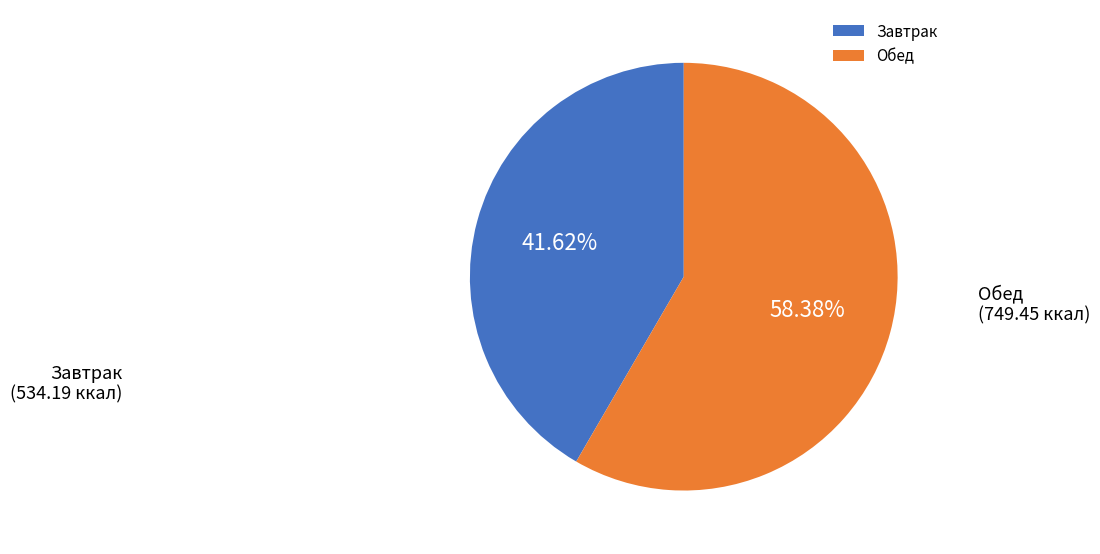

Between Обед and Завтрак, which is larger?

Обед